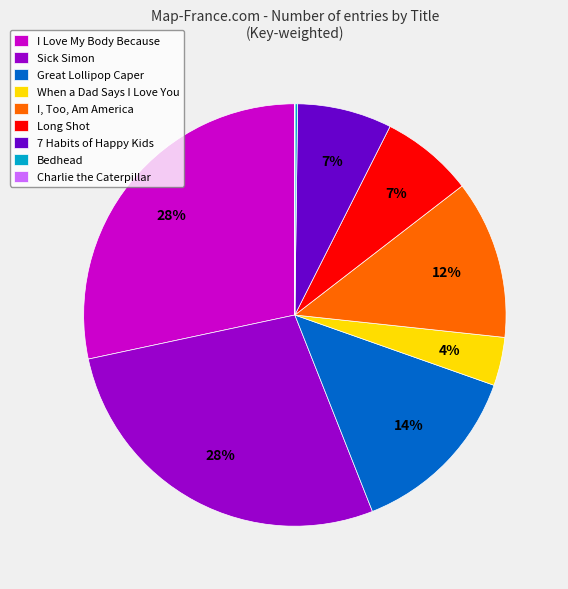

Combined, do When a Dad Says I Love You and I, Too, Am America account for over 50%?

No